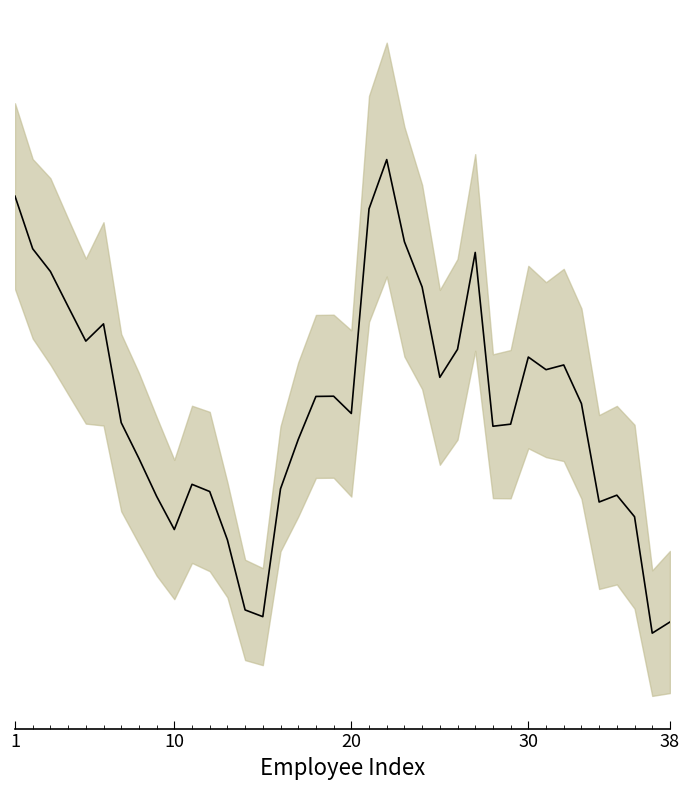

Is it true that the value at 1 is 394205.9?

False